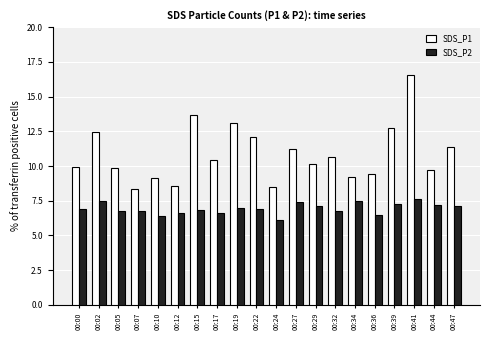

Is the value of SDS_P1 at 00:07 greater than the value of SDS_P2 at 00:10?

Yes